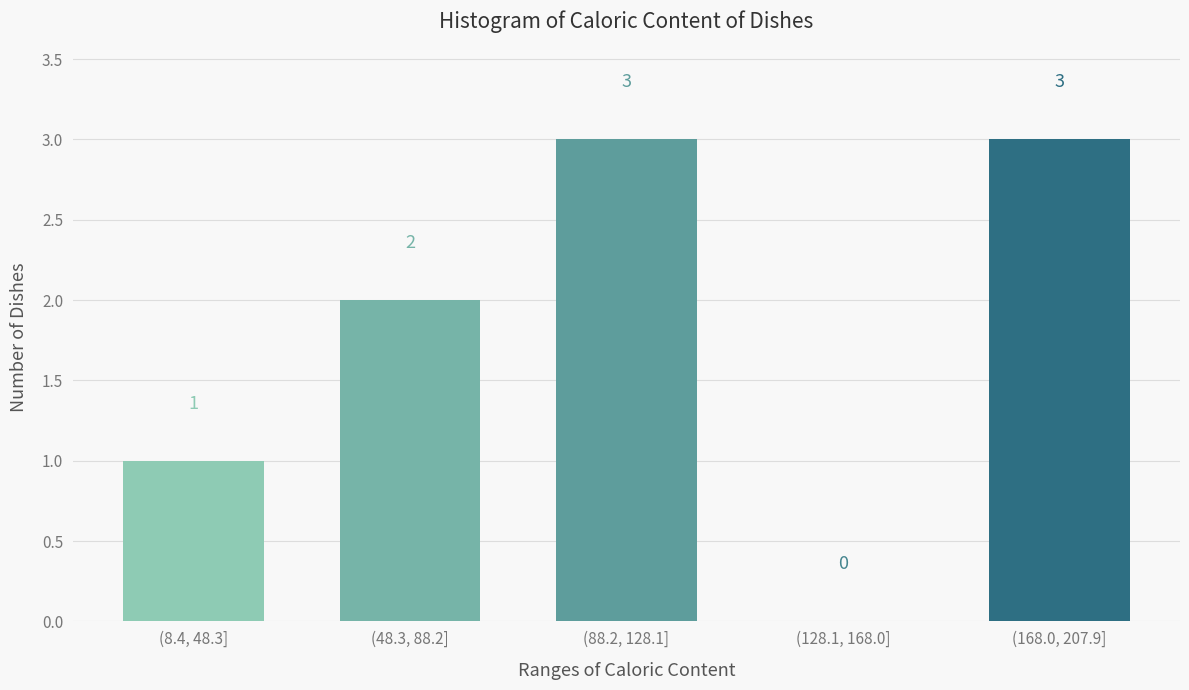

Reading right to left, what are all the values shown in this chart?

(168.0, 207.9]=3	(128.1, 168.0]=0	(88.2, 128.1]=3	(48.3, 88.2]=2	(8.4, 48.3]=1